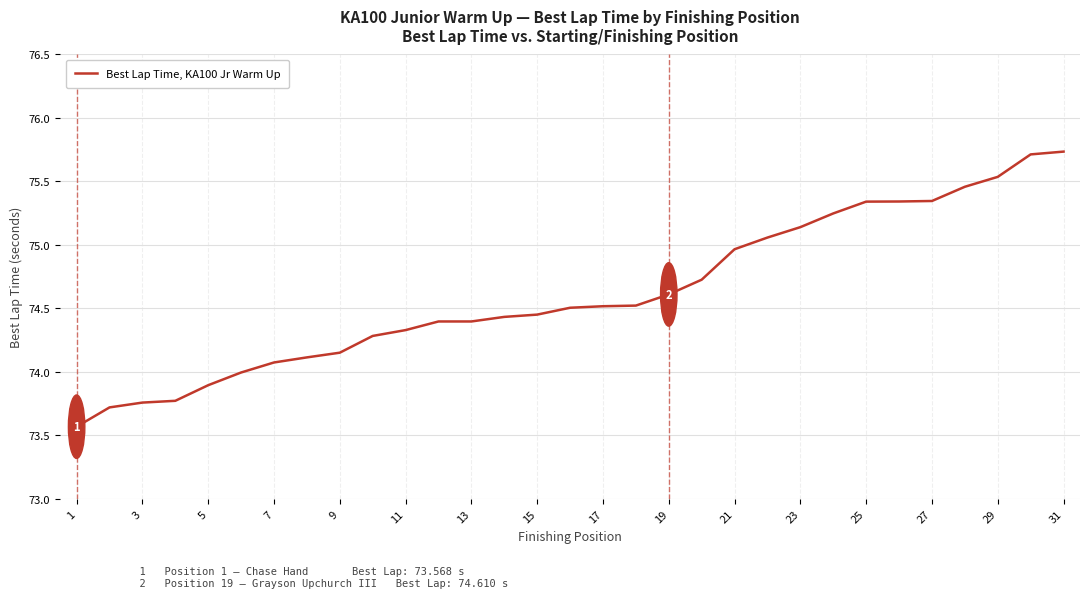

What is the smallest value displayed?

73.6